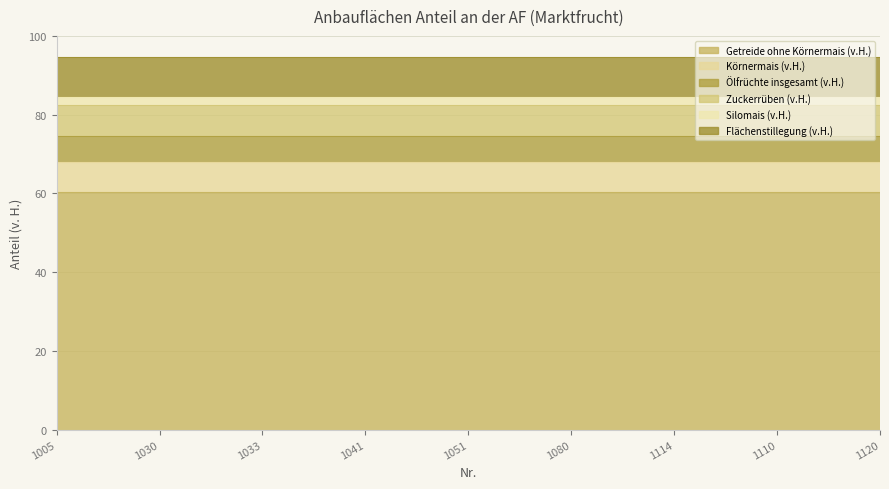

Which series has the largest total across all categories?

Getreide ohne Körnermais (v.H.)